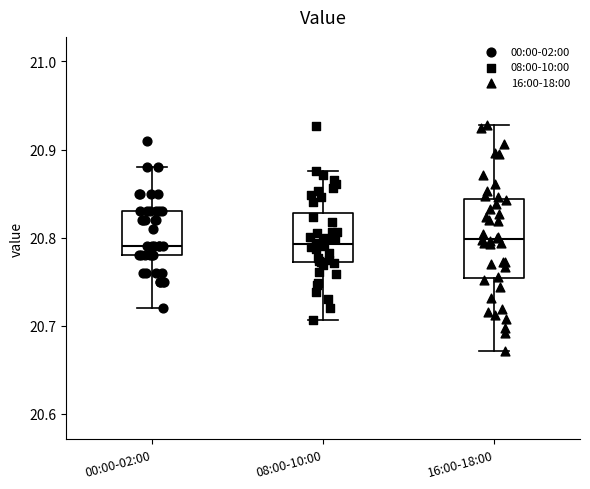

Where does the lower whisker of the box for 16:00-18:00 end on the y-axis? The values are not printed on the chart, so give them approximately, as read against the axis.

20.67